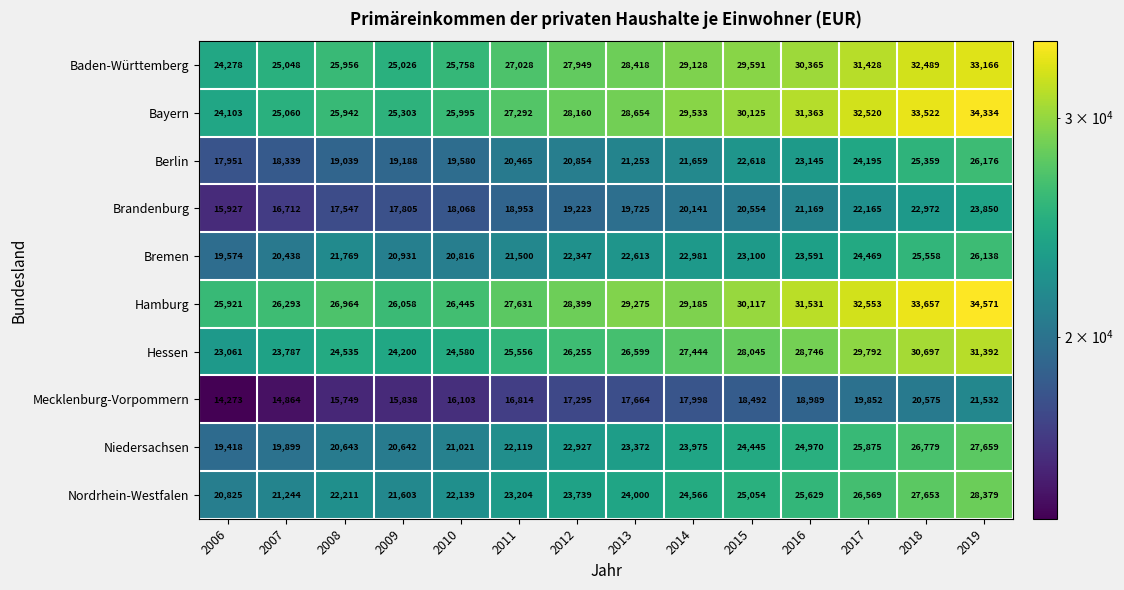

How many series are shown in this chart?

10